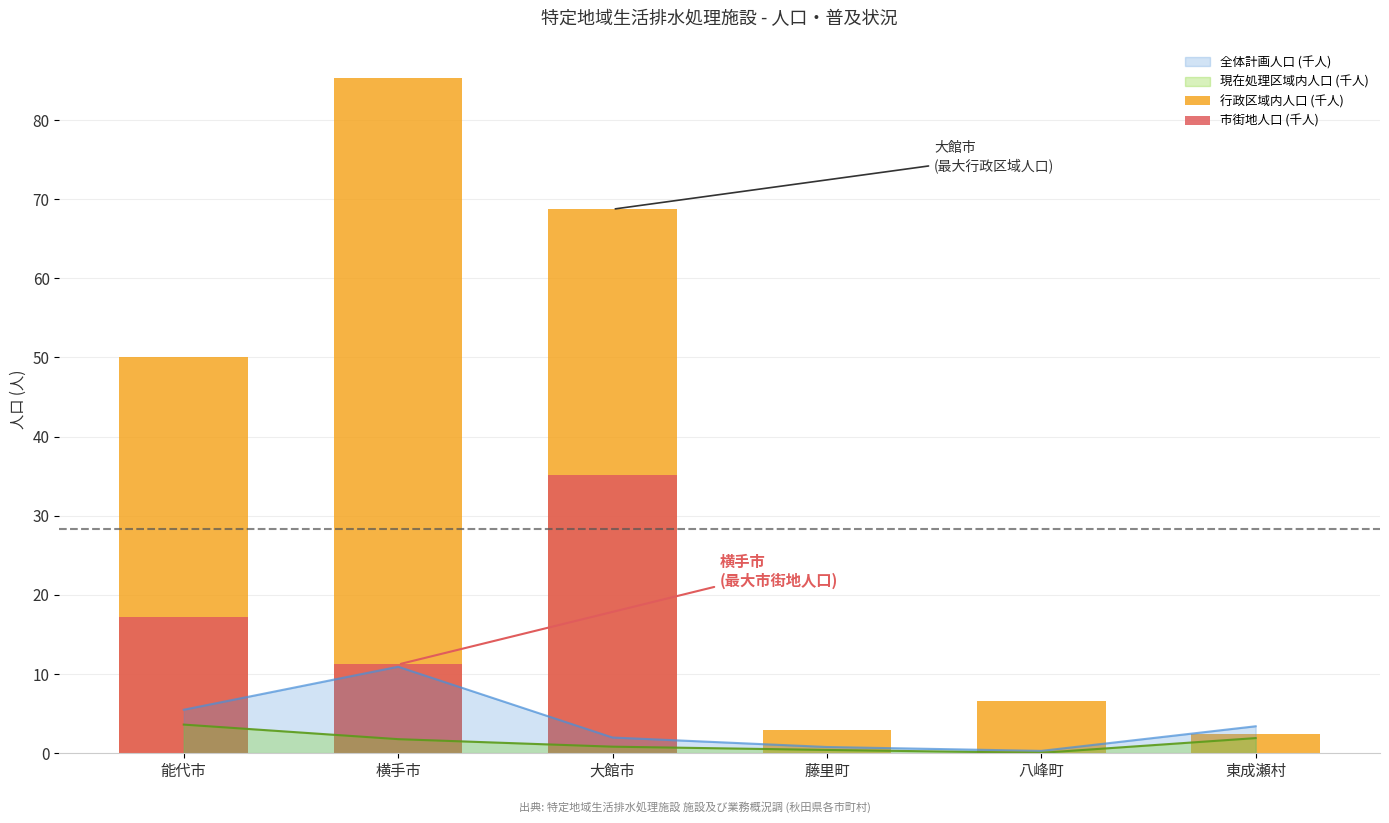

What is the difference between the highest and lowest values at 藤里町?

3.0